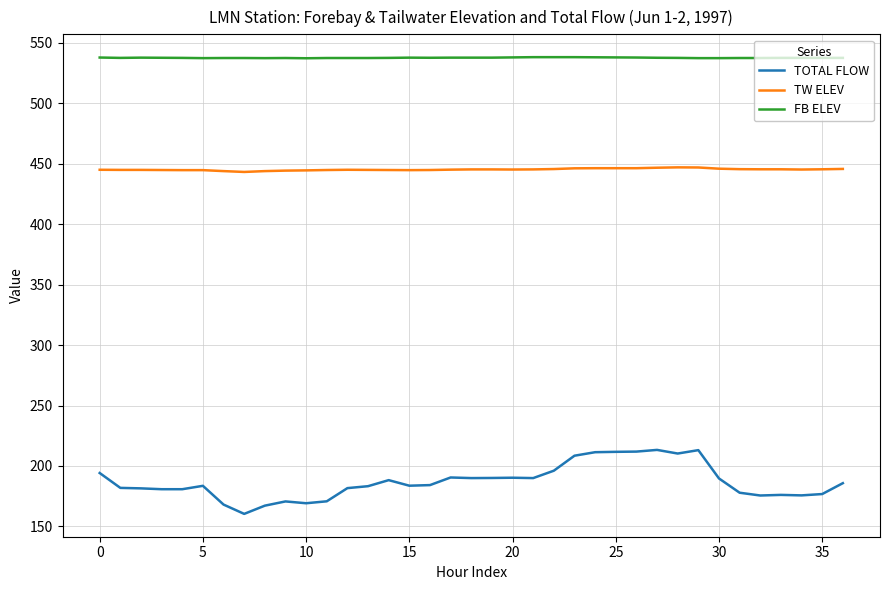

What are all the series names shown in the legend?

TOTAL FLOW, TW ELEV, FB ELEV